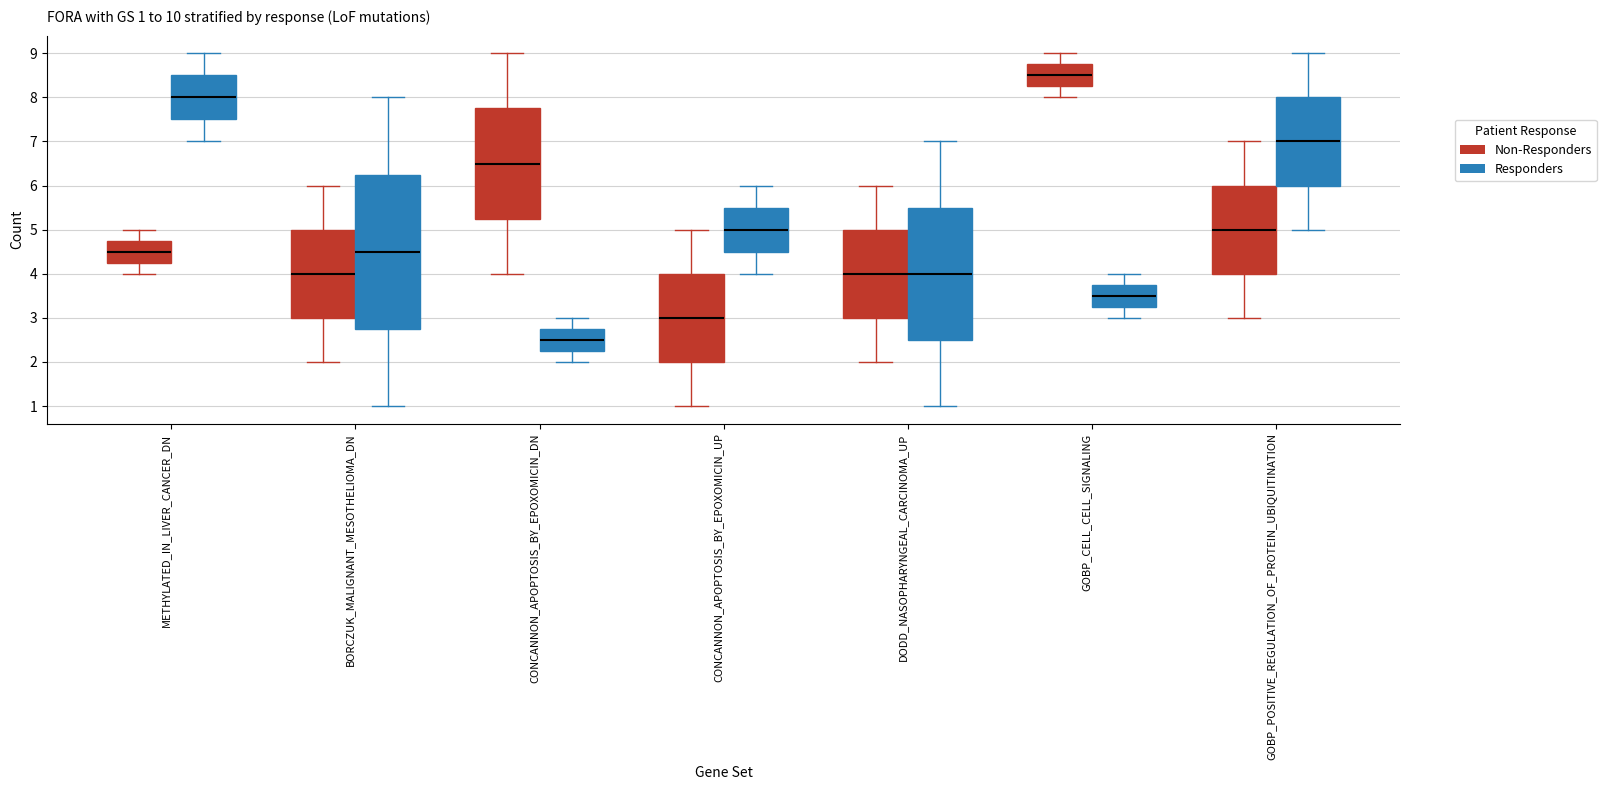

Which box has the highest median line?

GOBP_CELL_CELL_SIGNALING (Non-Responders)